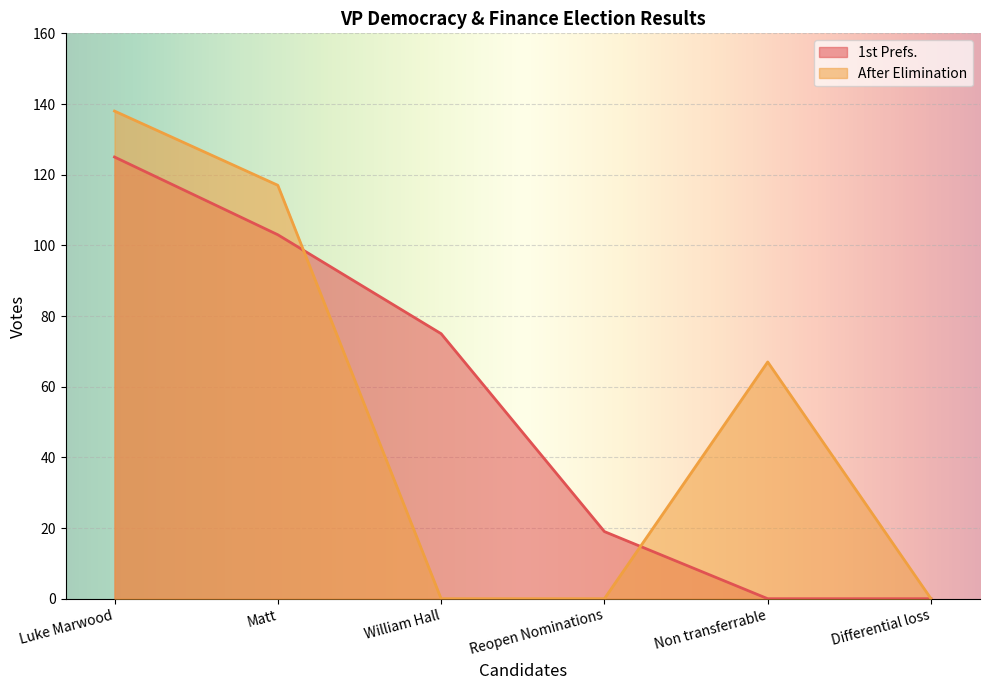

What is the sum of the 1st Prefs. values at William Hall and Luke Marwood?

200